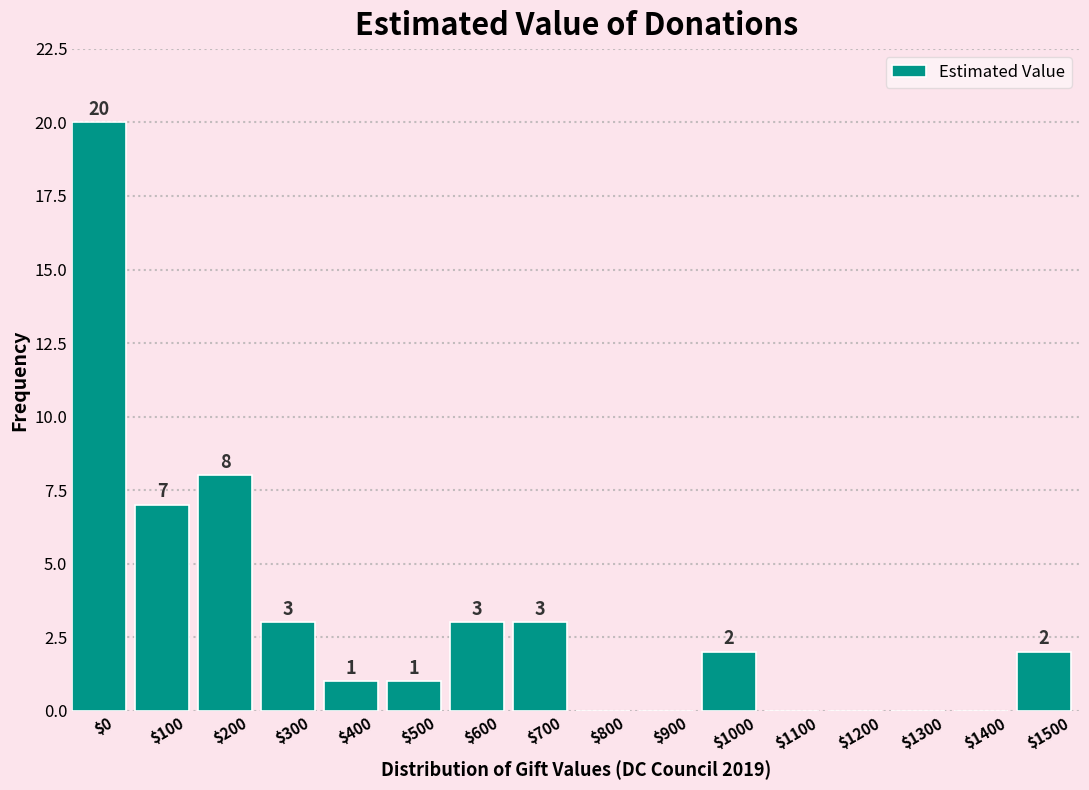

True or false: the data shows 1 at $1000.

False